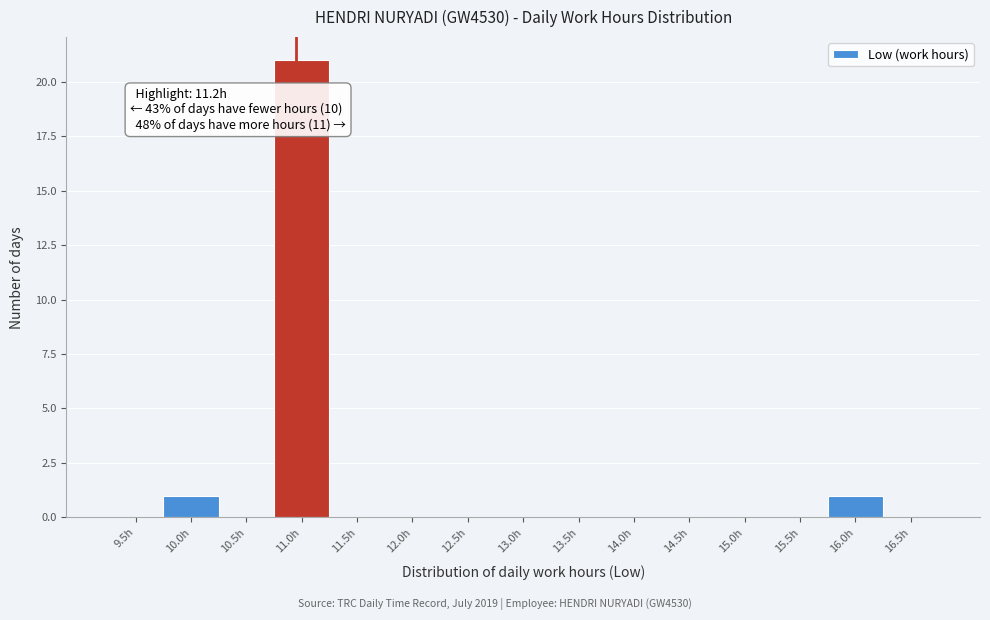

Reading left to right, what are all the values shown in this chart?

9.5h=0	10.0h=1	10.5h=0	11.0h=21	11.5h=0	12.0h=0	12.5h=0	13.0h=0	13.5h=0	14.0h=0	14.5h=0	15.0h=0	15.5h=0	16.0h=1	16.5h=0